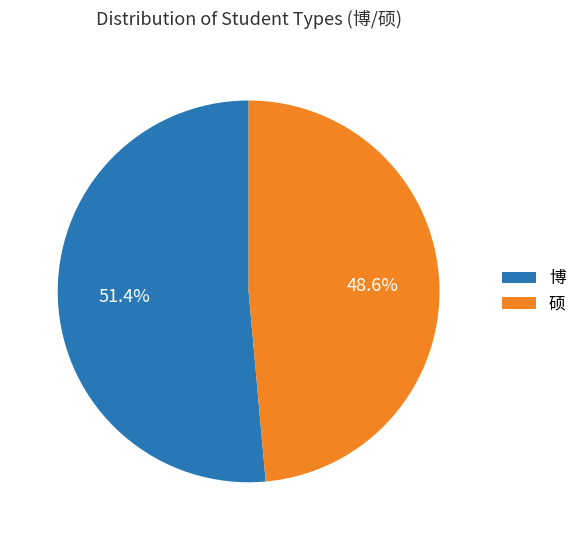

To the nearest percent, what percentage of the pie is 博?

51%